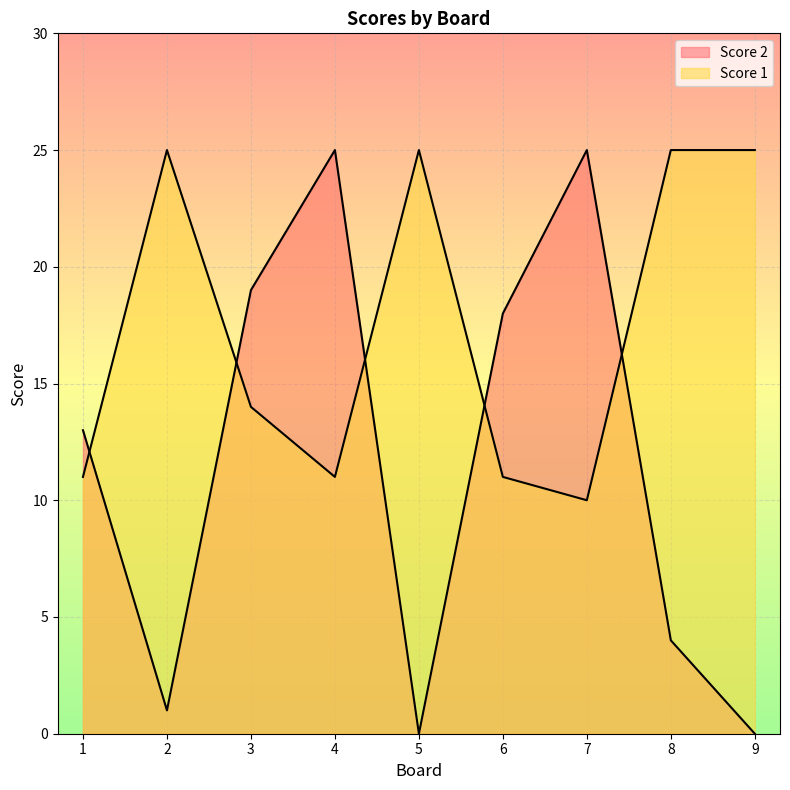

Which category has the highest value in the Score 1 series?

2